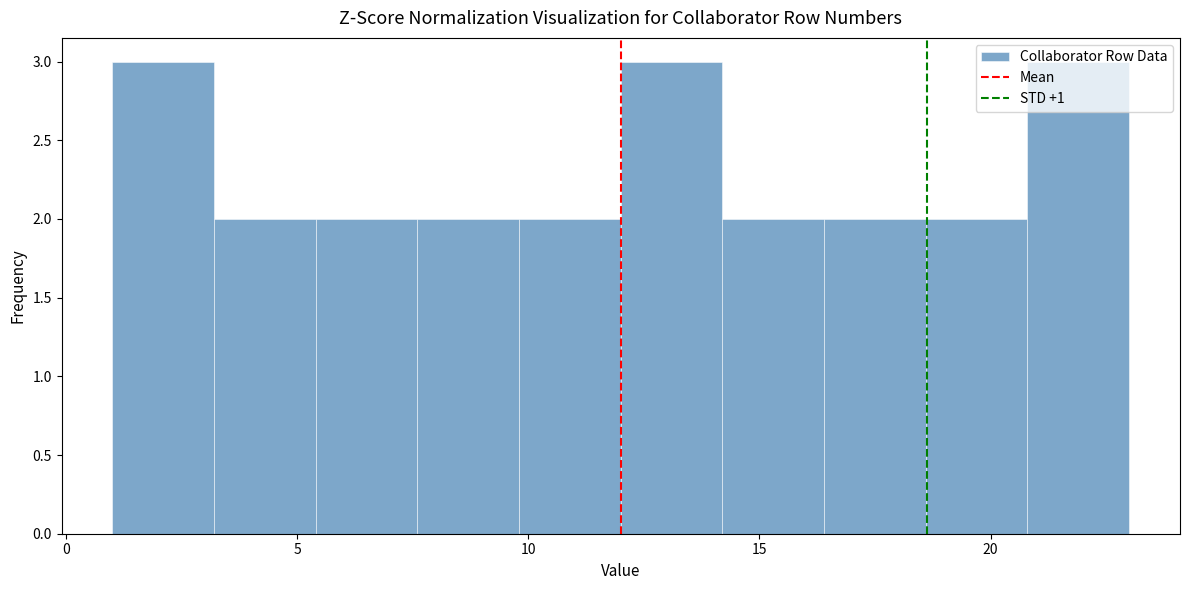

What is the height of the bar covering 3.2 to 5.4 on the x-axis? Neither the bar edges nor the heights are printed on the chart, so give them approximately, as read against the axes.

2